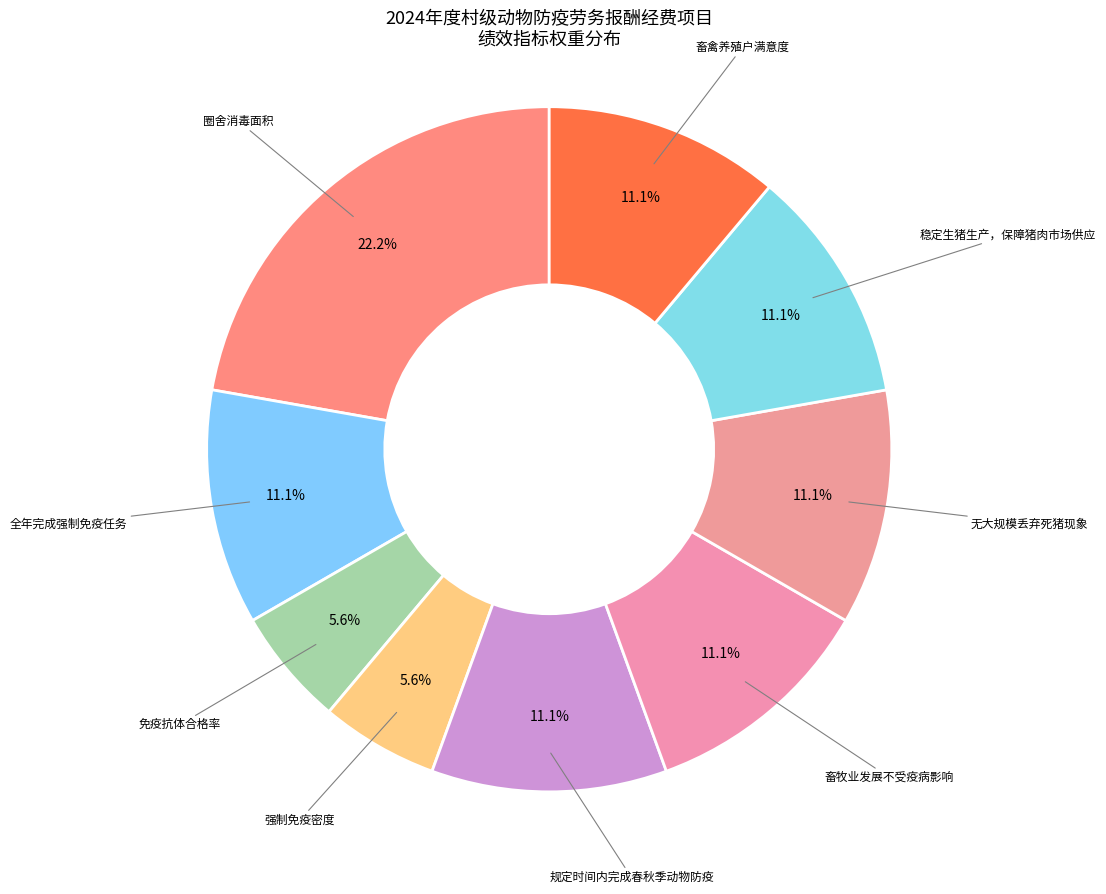

To the nearest percent, what is the difference between the largest and smallest slice percentages?

17%